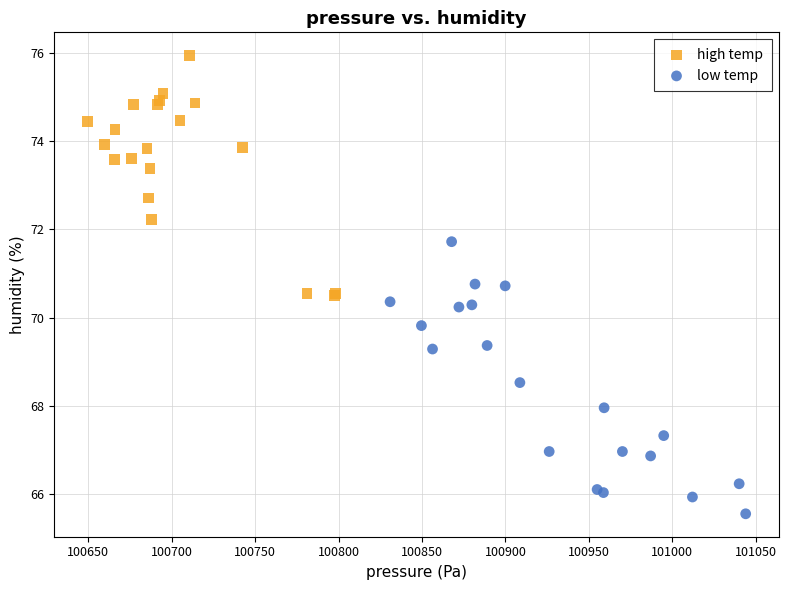

Which series contains the lowest Y value?

low temp